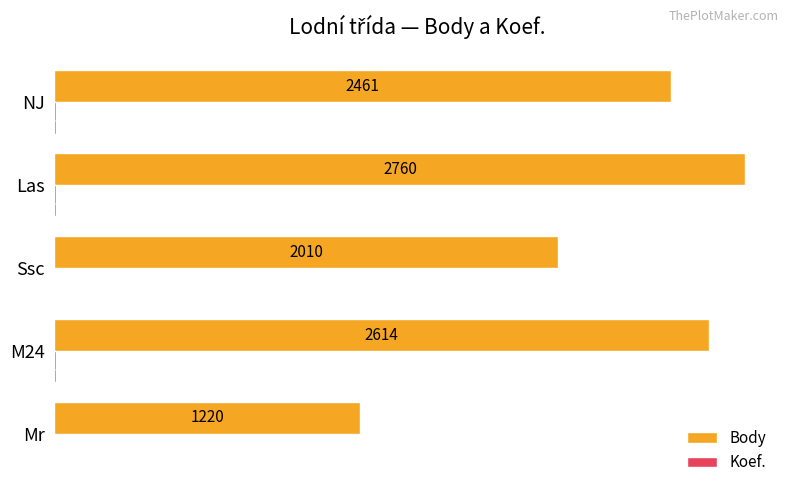

Count the number of categories in the chart.

5